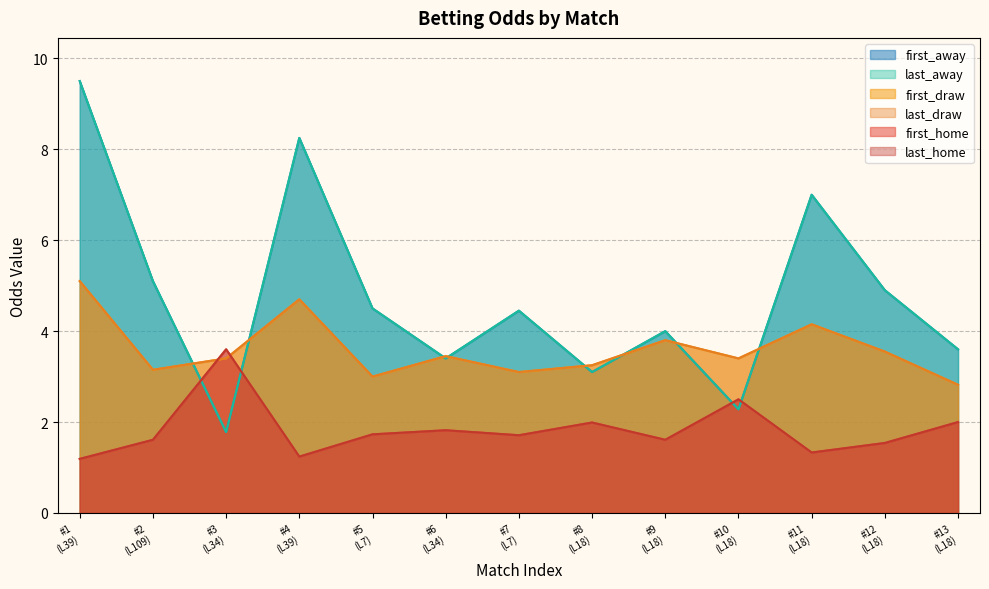

Reading right to left, extract all data points from this chart.

first_home: 2.0	1.5	1.3	2.5	1.6	2.0	1.7	1.8	1.7	1.2	3.6	1.6	1.2
last_home: 2.0	1.5	1.3	2.5	1.6	2.0	1.7	1.8	1.7	1.2	3.6	1.6	1.2
first_draw: 2.8	3.5	4.2	3.4	3.8	3.2	3.1	3.5	3.0	4.7	3.4	3.1	5.1
last_draw: 2.8	3.5	4.2	3.4	3.8	3.2	3.1	3.5	3.0	4.7	3.4	3.1	5.1
first_away: 3.6	4.9	7.0	2.3	4.0	3.1	4.5	3.4	4.5	8.2	1.8	5.1	9.5
last_away: 3.6	4.9	7.0	2.3	4.0	3.1	4.5	3.4	4.5	8.2	1.8	5.1	9.5